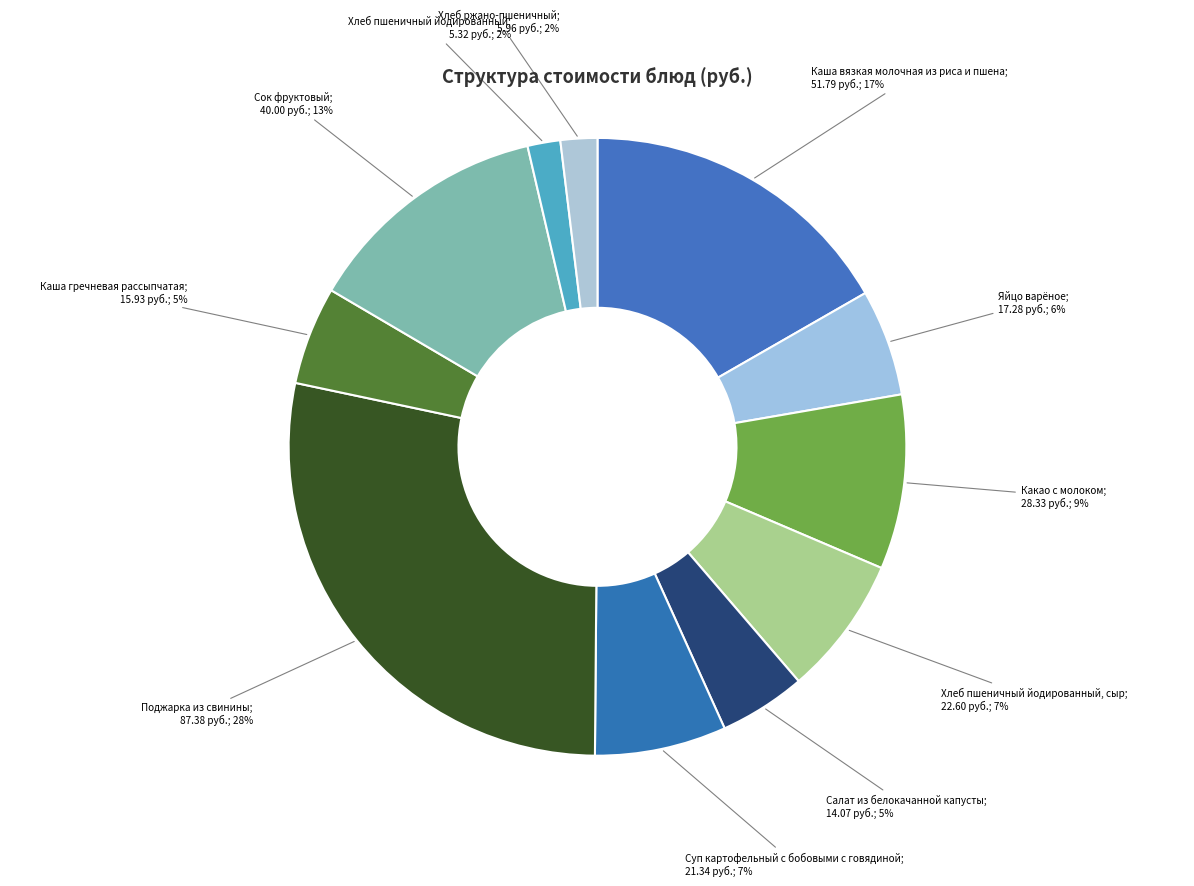

How many slices are in this pie chart?

11